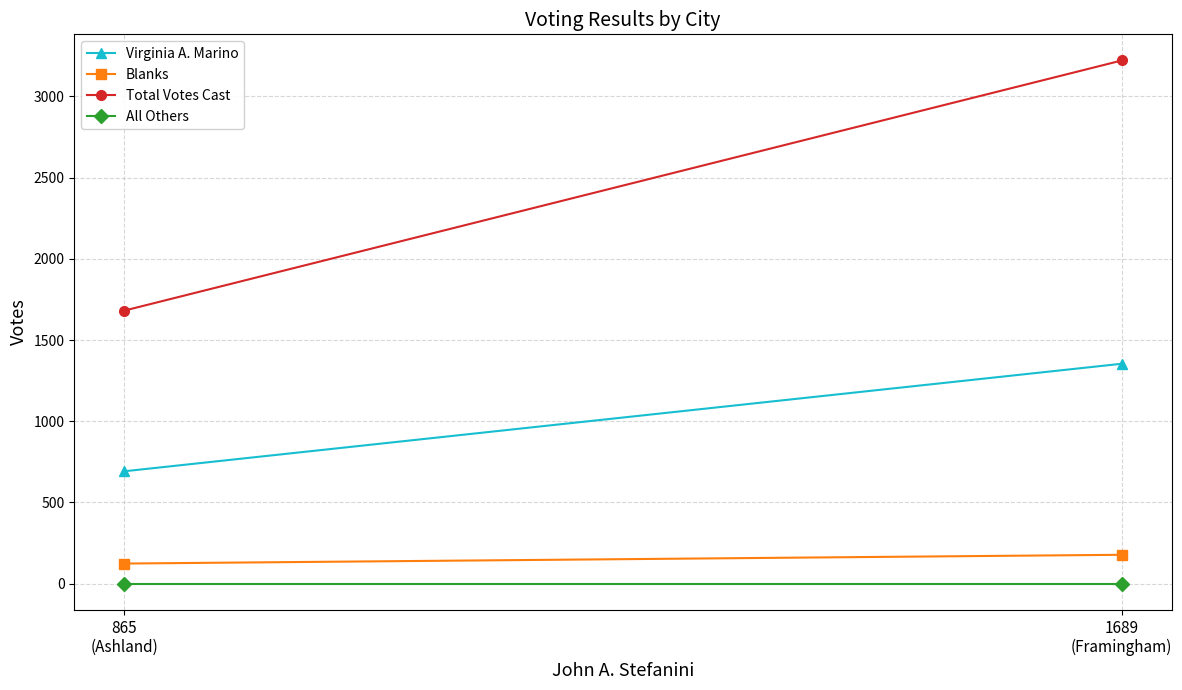

Count the Virginia A. Marino values in the range 692 to 1354.

2